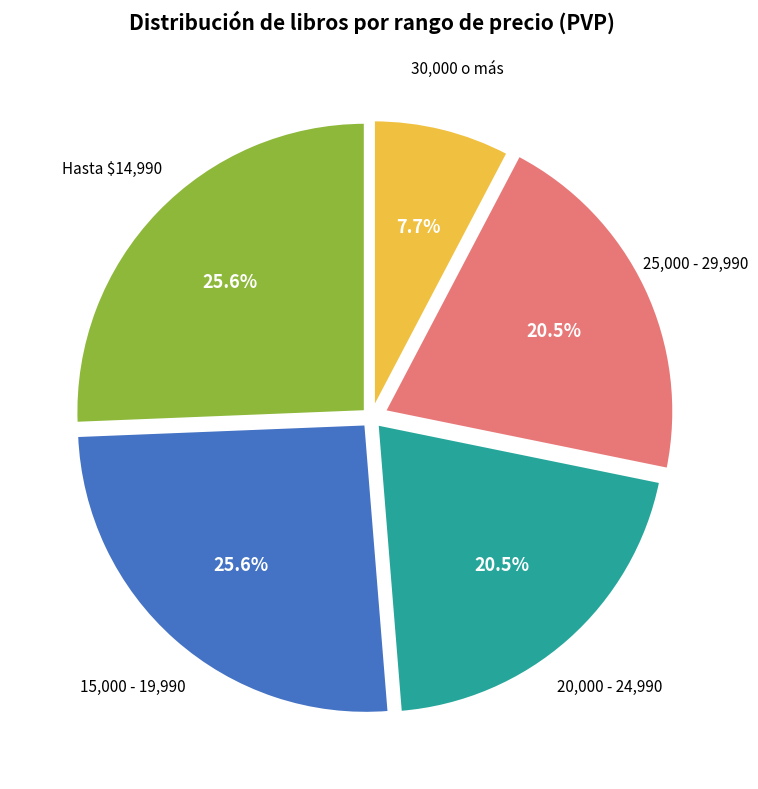

Does any single category account for the majority?

No